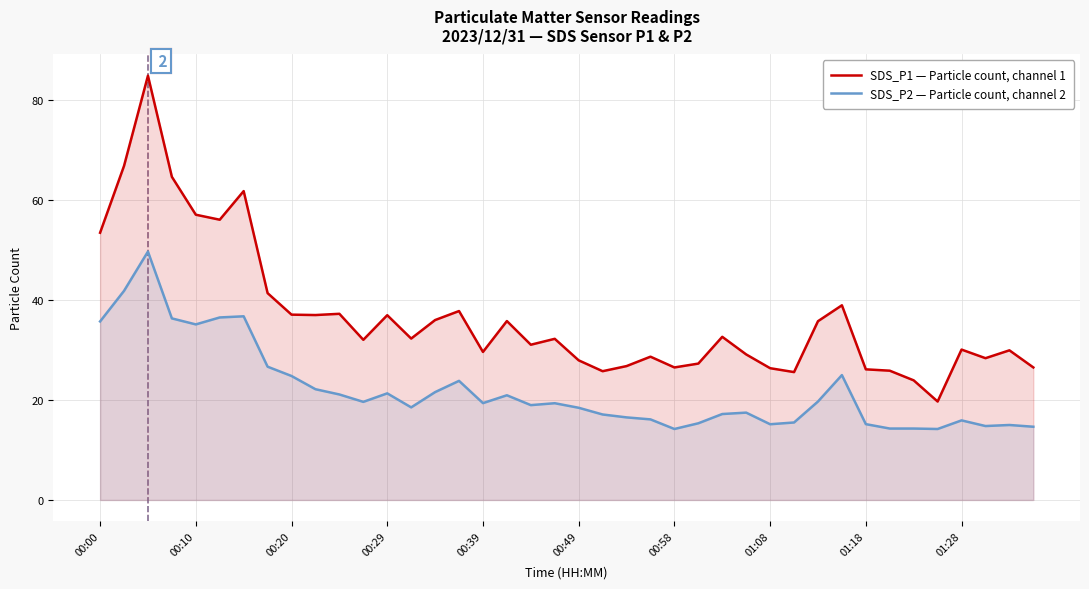

What is the maximum value shown in the chart?

84.8